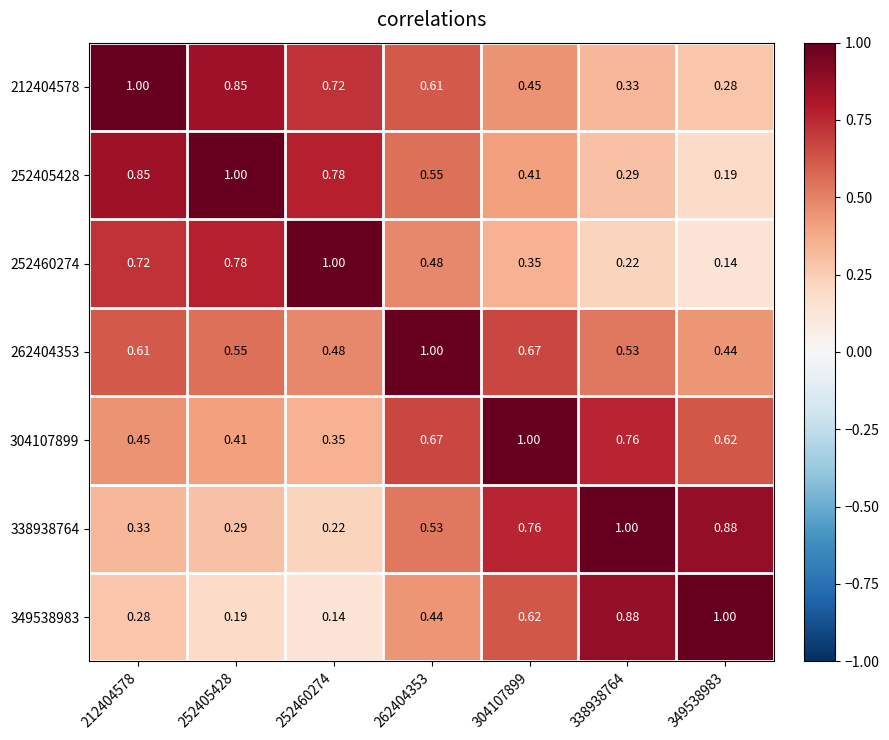

Is the value of 304107899 at 304107899 greater than the value of 212404578 at 262404353?

Yes